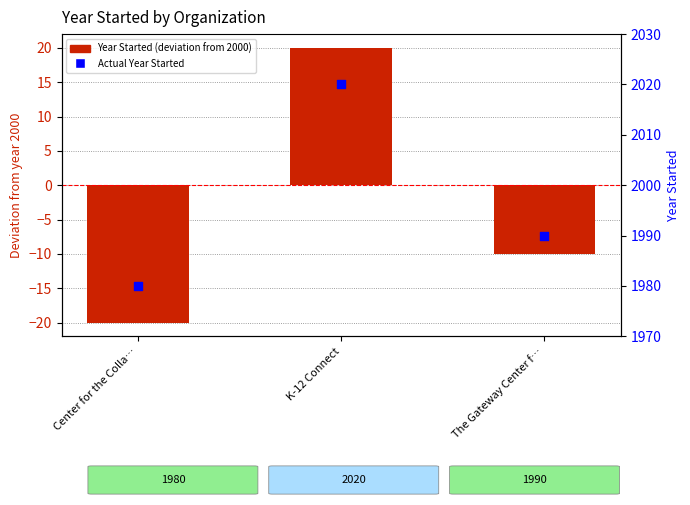

At how many categories does at least one series exceed 316?

3